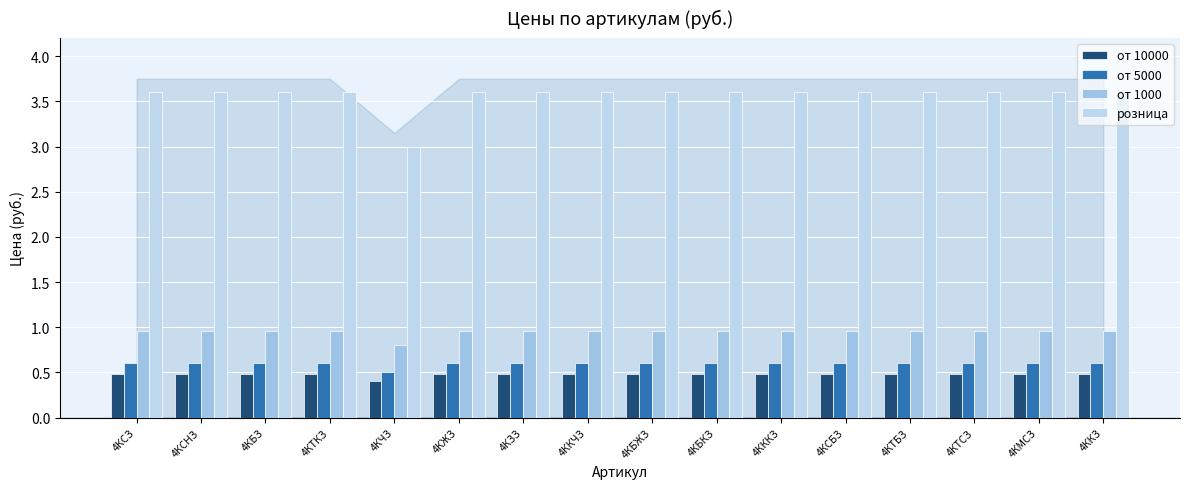

Reading left to right, transcribe all the data shown in this chart.

от 10000: 0.5	0.5	0.5	0.5	0.4	0.5	0.5	0.5	0.5	0.5	0.5	0.5	0.5	0.5	0.5	0.5
от 5000: 0.6	0.6	0.6	0.6	0.5	0.6	0.6	0.6	0.6	0.6	0.6	0.6	0.6	0.6	0.6	0.6
от 1000: 1.0	1.0	1.0	1.0	0.8	1.0	1.0	1.0	1.0	1.0	1.0	1.0	1.0	1.0	1.0	1.0
розница: 3.6	3.6	3.6	3.6	3.0	3.6	3.6	3.6	3.6	3.6	3.6	3.6	3.6	3.6	3.6	3.6